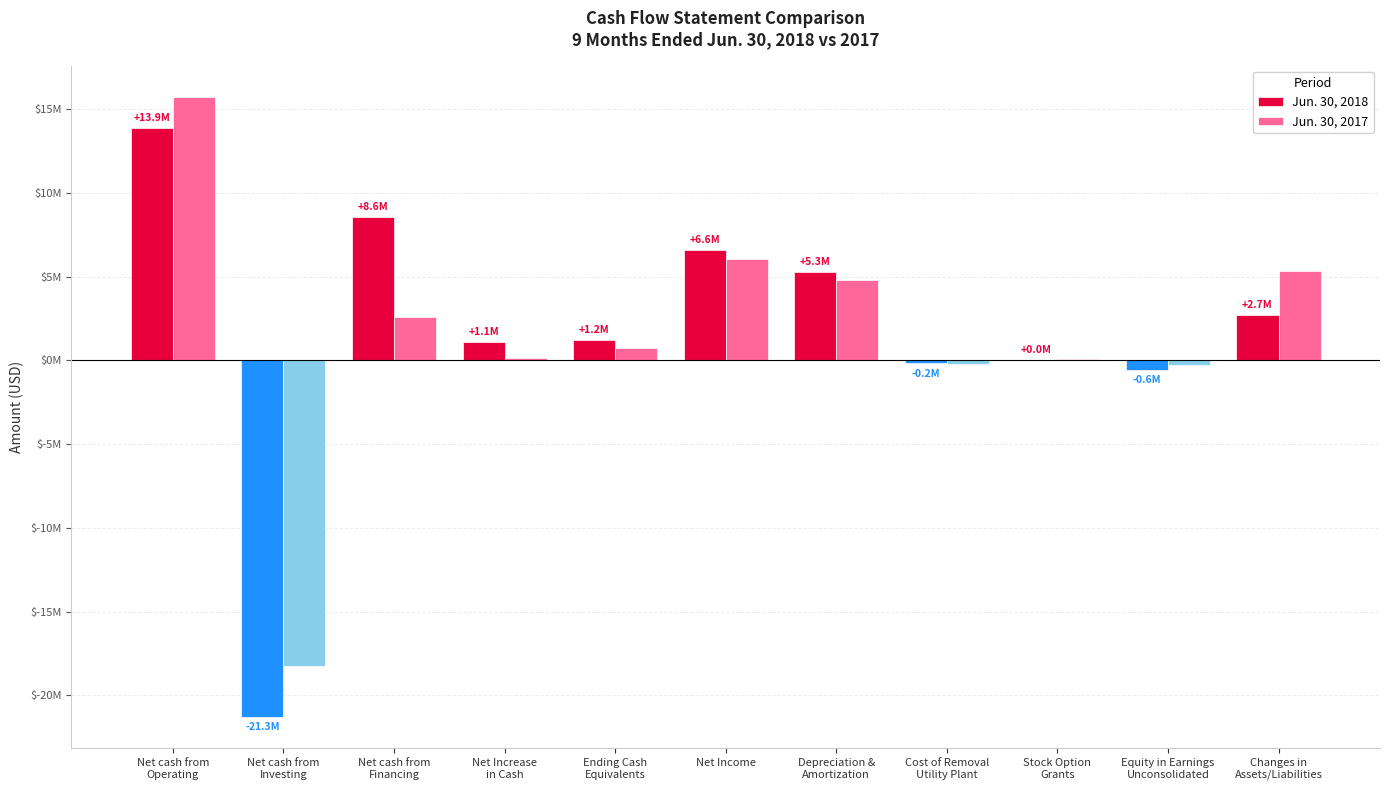

What are all the series names shown in the legend?

Jun. 30, 2018, Jun. 30, 2017